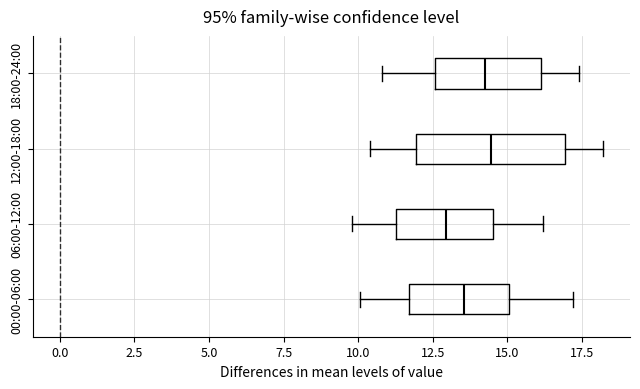

Reading bottom to top, read every box against the x-axis: the position of its median line, the range the box covers, and the ends of its whiskers. The values are not printed on the chart, so give them approximately, as read against the axis.

00:00-06:00: median 13.5, box 11.5 to 15.0, whiskers 10.0 to 17.0
06:00-12:00: median 13.0, box 11.5 to 14.5, whiskers 10.0 to 16.0
12:00-18:00: median 14.5, box 12.0 to 17.0, whiskers 10.5 to 18.0
18:00-24:00: median 14.5, box 12.5 to 16.0, whiskers 11.0 to 17.5